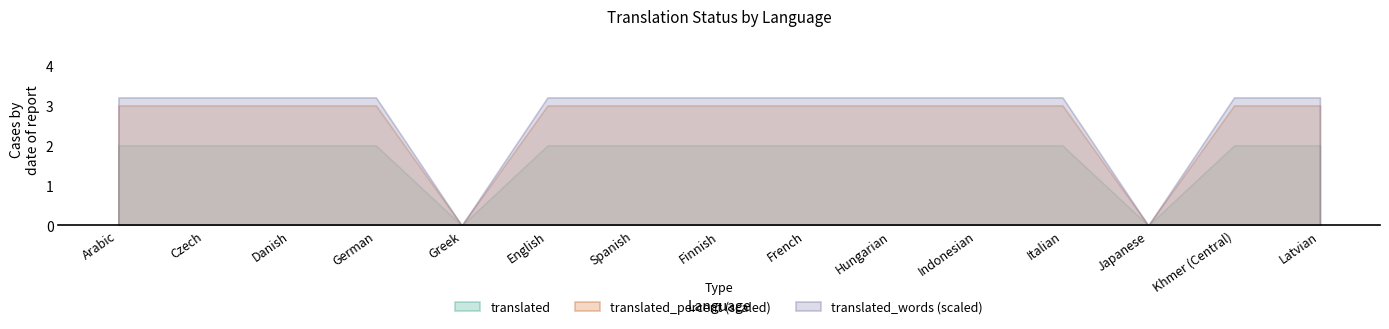

Rank the categories by translated_percent value from highest to lowest.

Arabic, Czech, Danish, German, English, Spanish, Finnish, French, Hungarian, Indonesian, Italian, Khmer (Central), Latvian, Greek, Japanese